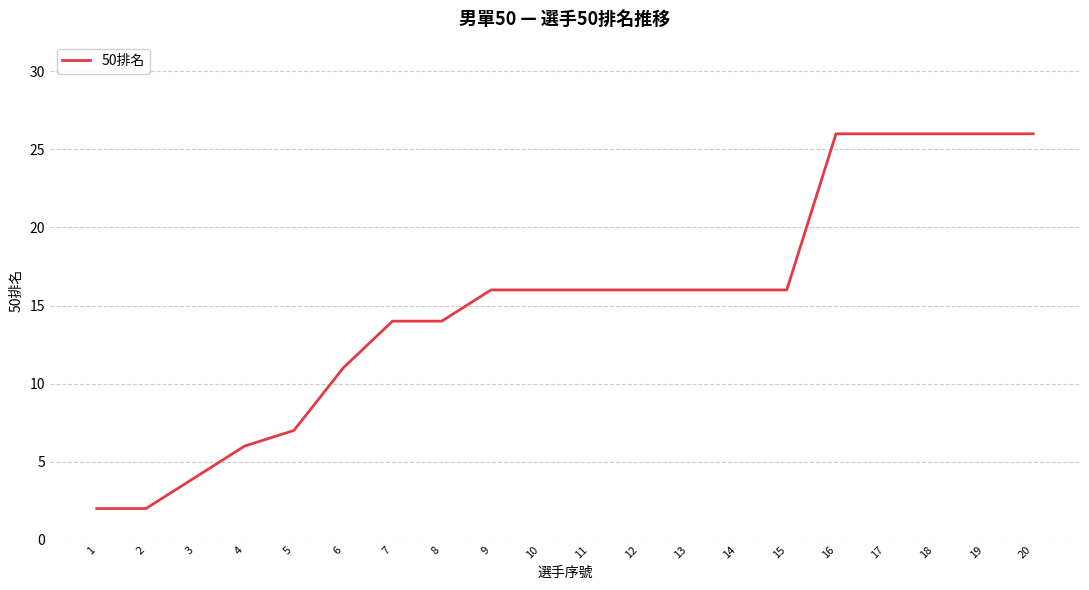

What is the difference between the maximum and second lowest values?

24